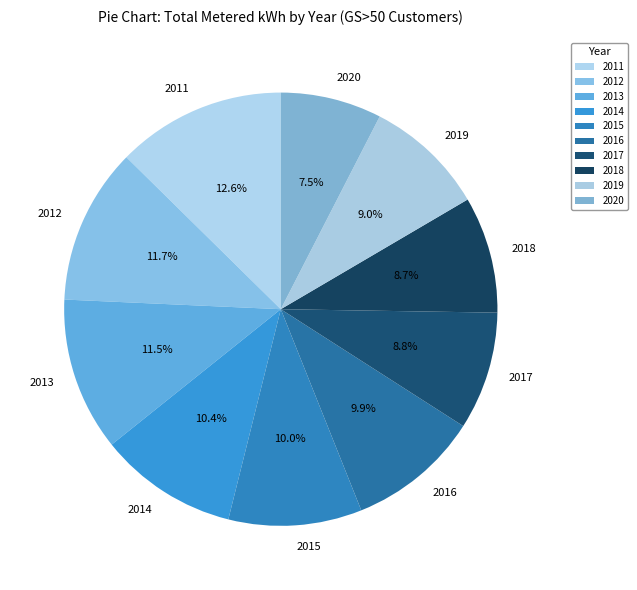

Which has a higher value, 2019 or 2020?

2019